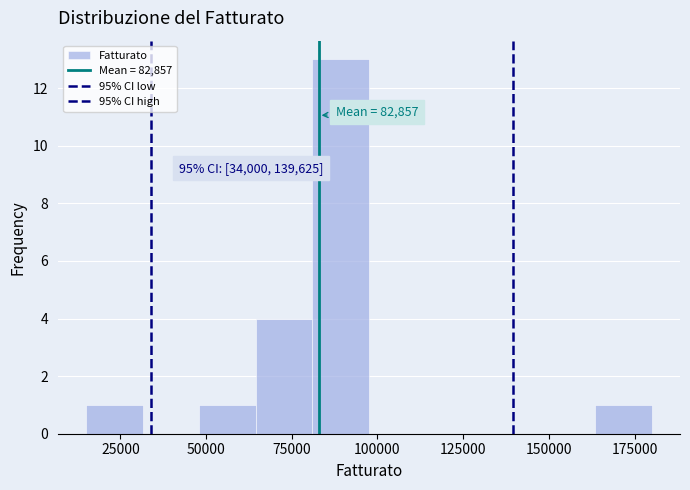

Around what value on the x-axis is the tallest bar? Give the approximate position of its centre, as read against the axis.

90000